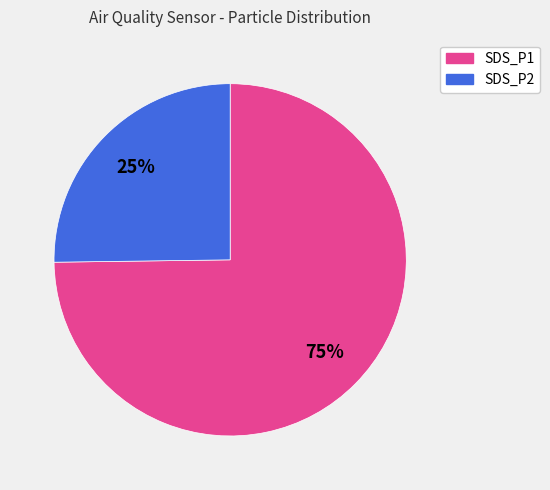

Rank the categories by value from highest to lowest.

SDS_P1, SDS_P2